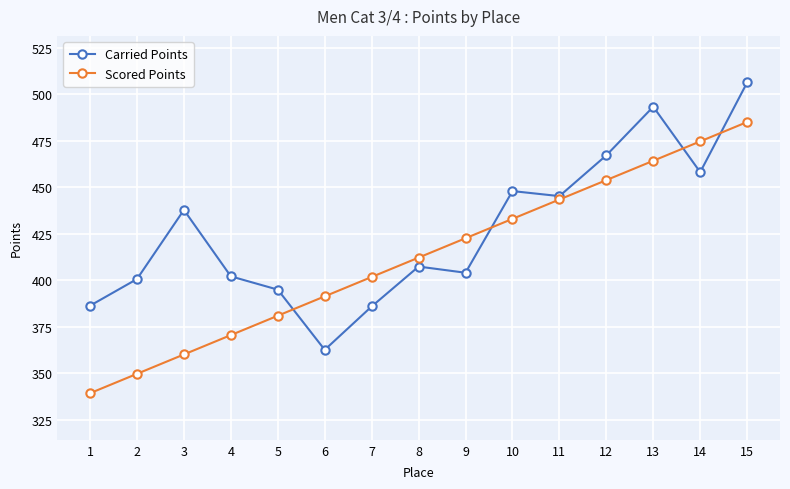

What is the sum of all Carried Points values?

6400.4